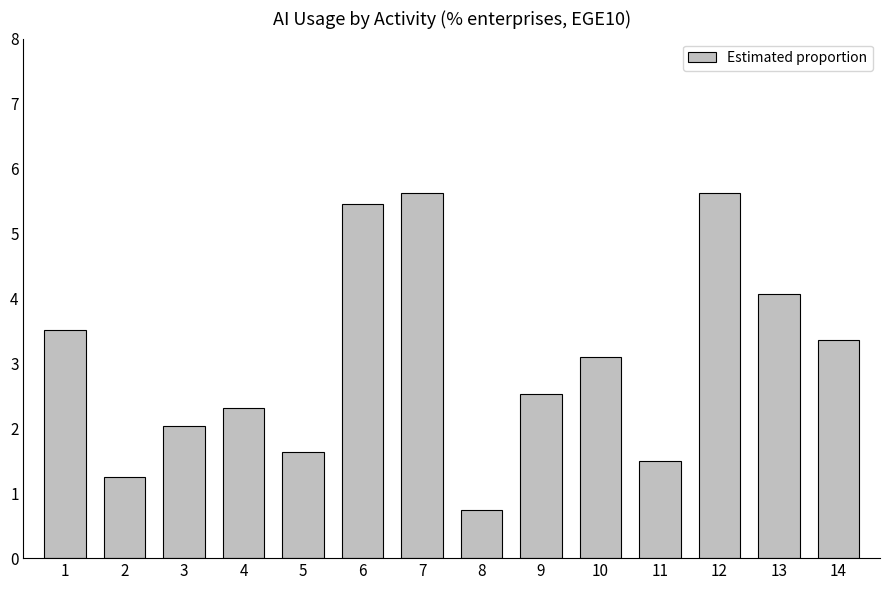

The value at 14 is 3.4. True or false?

True